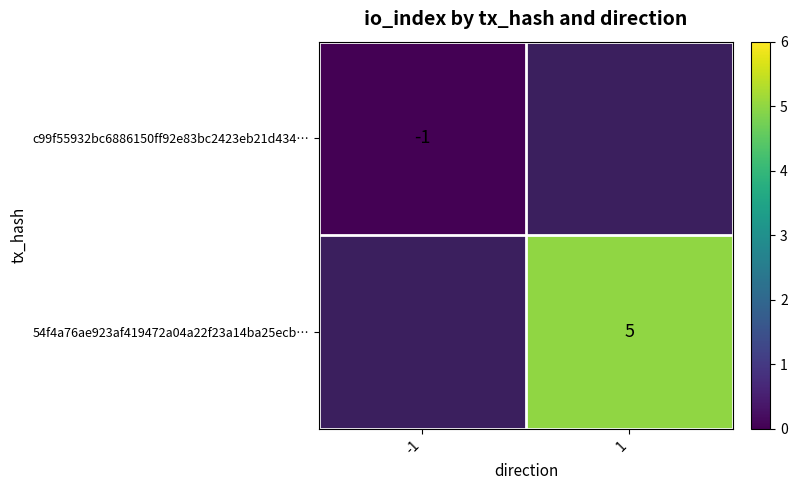

Is it true that 54f4a76ae923af419472a04a22f23a14ba25ecb… equals 8.9 at 1?

False